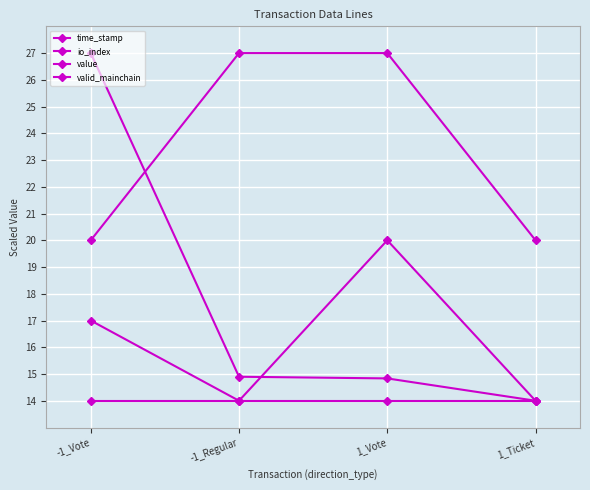

Rank the series by their maximum value, from highest to lowest.

time_stamp, value, io_index, valid_mainchain